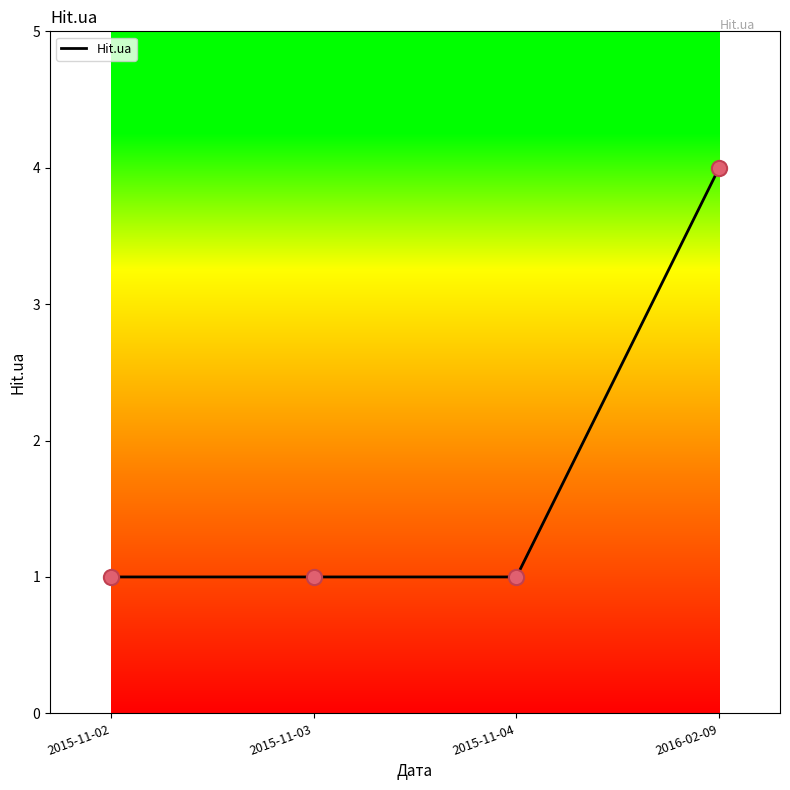

Between 2015-11-04 and 2016-02-09, which is larger?

2016-02-09